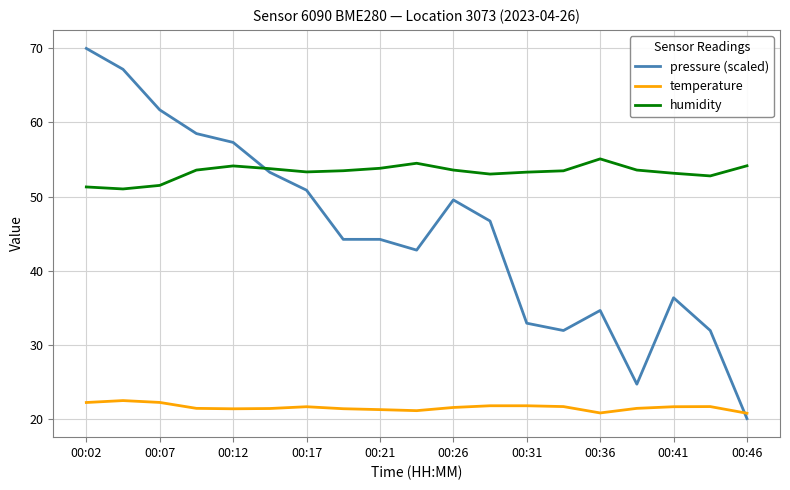

Rank the series by their maximum value, from highest to lowest.

pressure (scaled), humidity, temperature